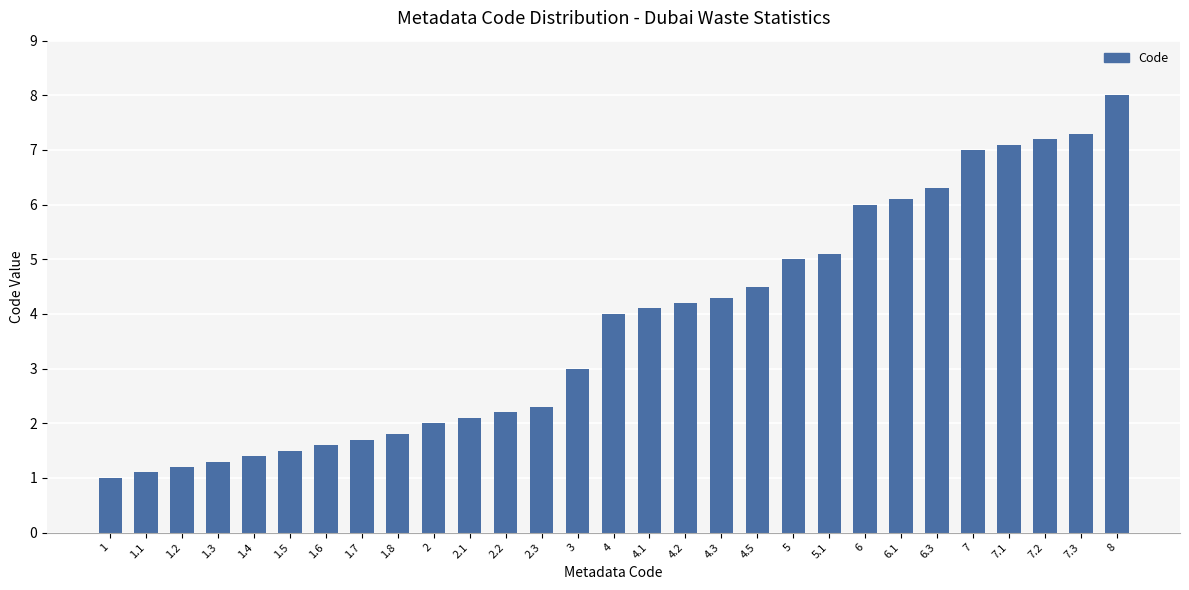

Which has a higher value, 7.1 or 2.1?

7.1